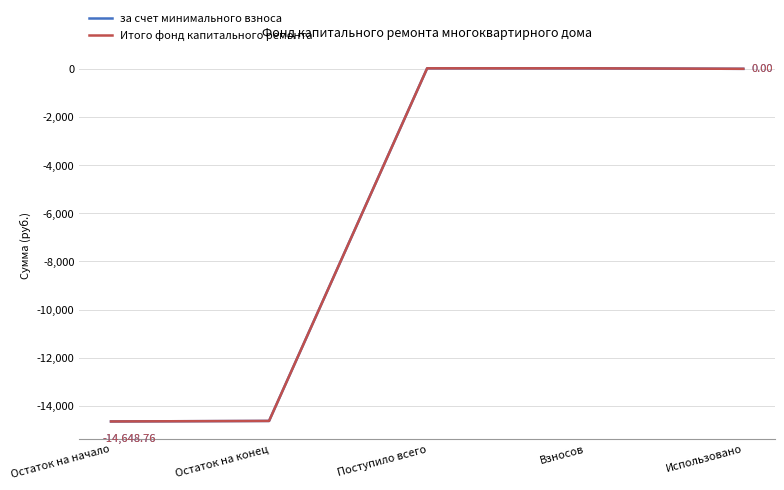

Is this an area chart (filled region under the line)?

No